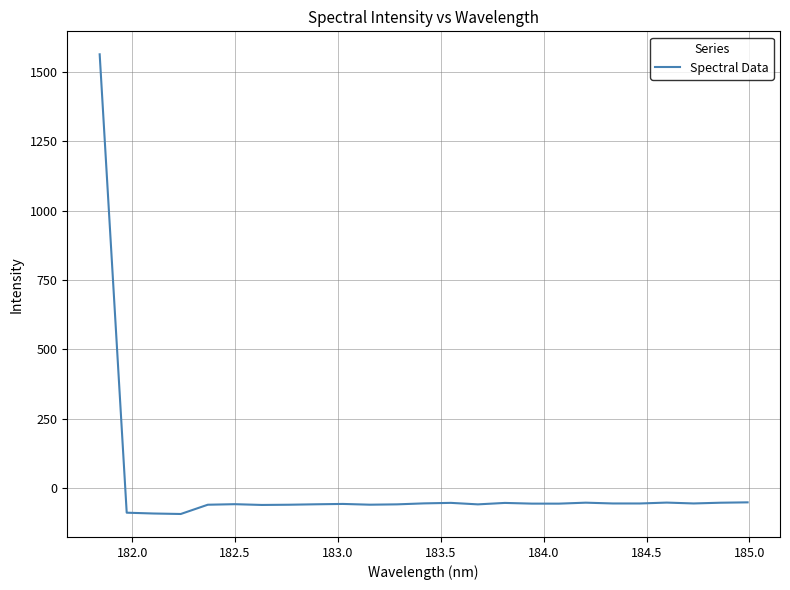

What is the smallest value displayed?

-94.1